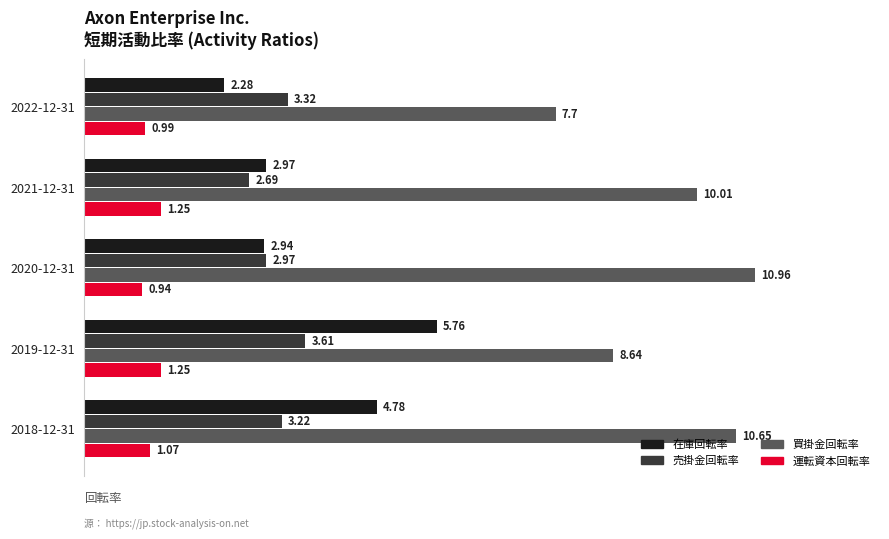

At which category is the sum across all series the highest?

2018-12-31